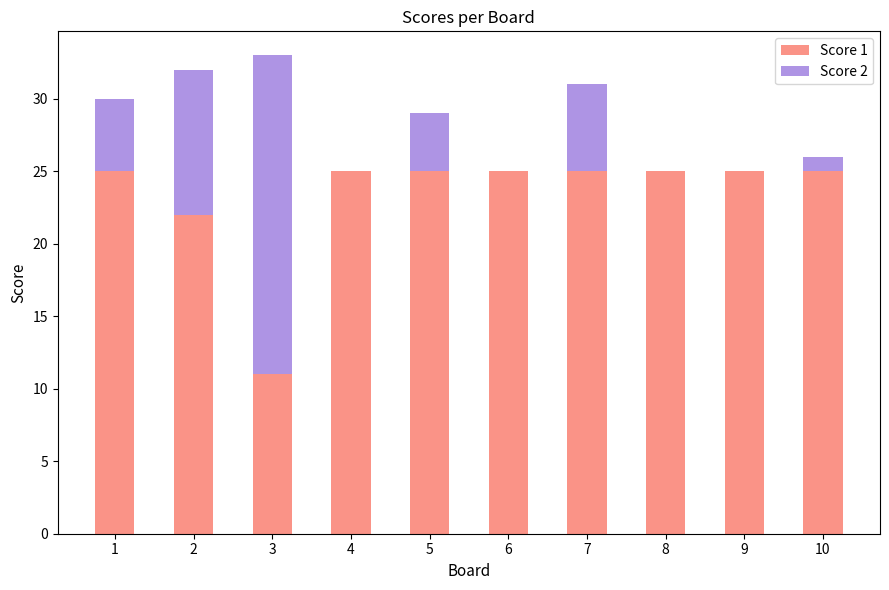

Reading right to left, transcribe the values for Score 1.

10=25	9=25	8=25	7=25	6=25	5=25	4=25	3=11	2=22	1=25